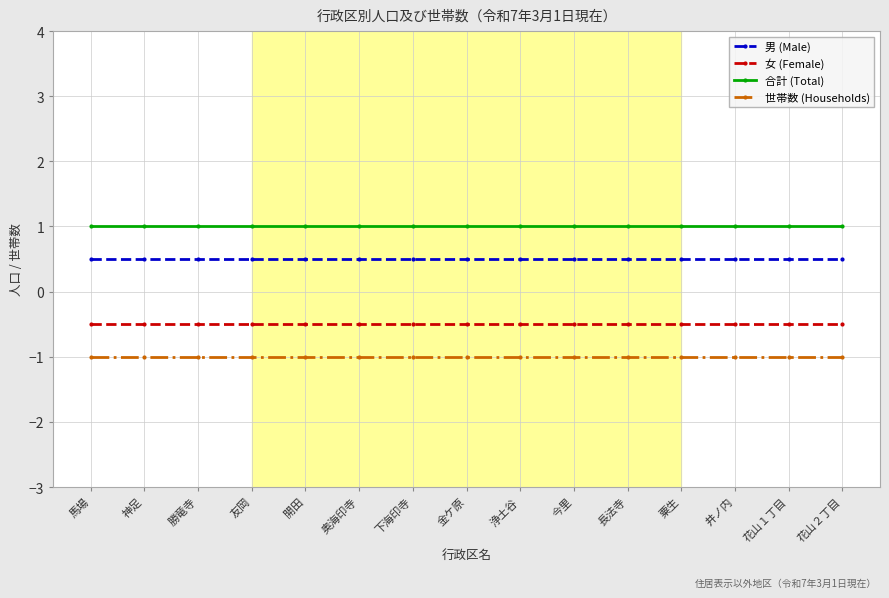

Is it true that 男 (Male) equals 0.8 at 金ケ原?

False